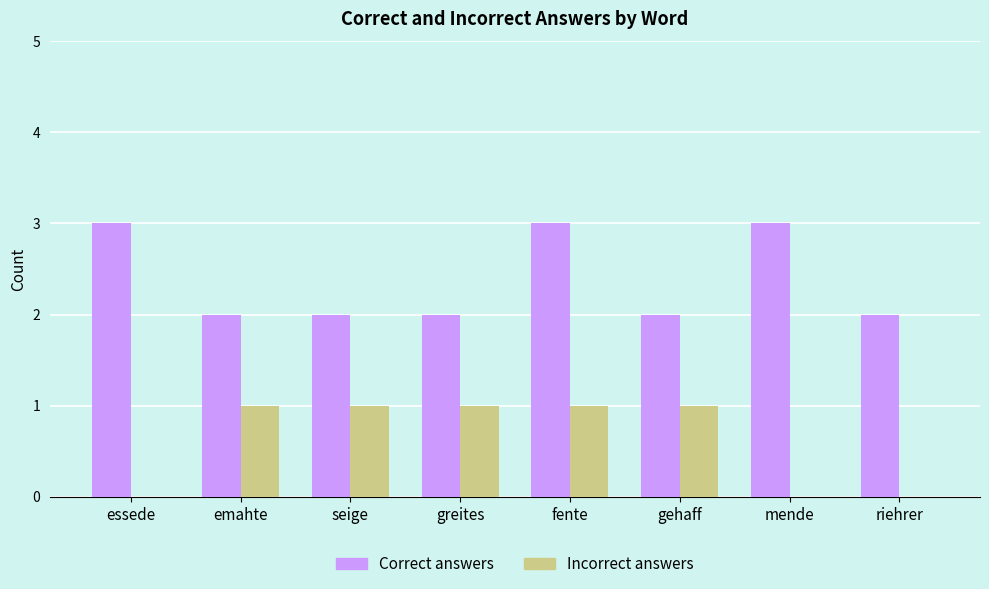

The value of Incorrect answers at greites is 2. True or false?

False